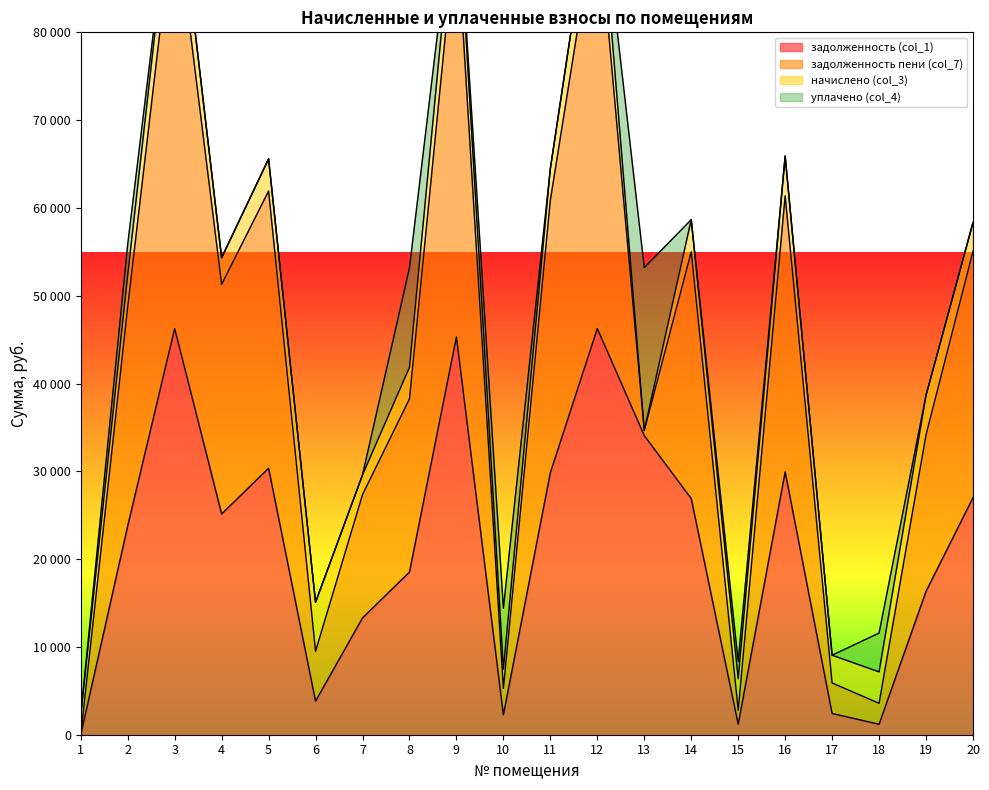

Which series has the widest spread of values?

задолженность пени (col_7)